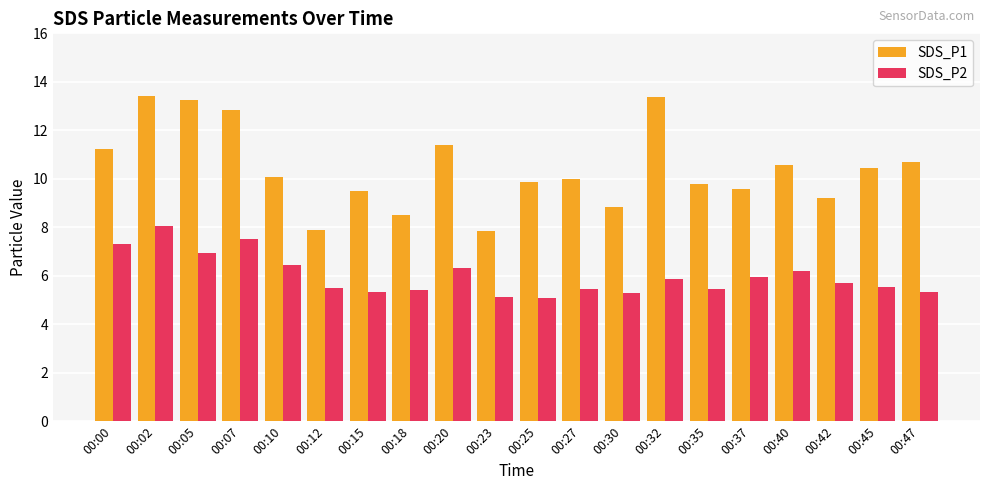

How many groups of bars are there?

20